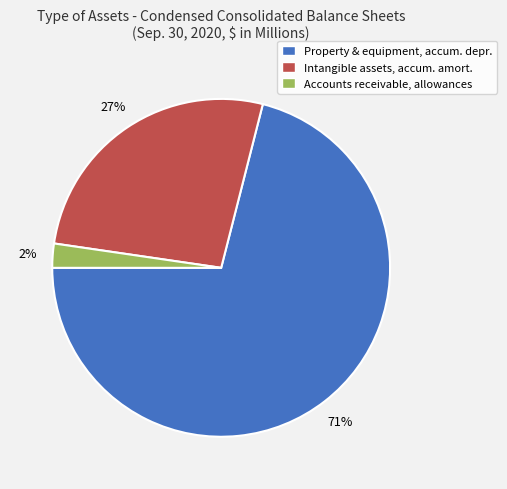

True or false: Property & equipment, accum. depr. accounts for 76% of the total.

False